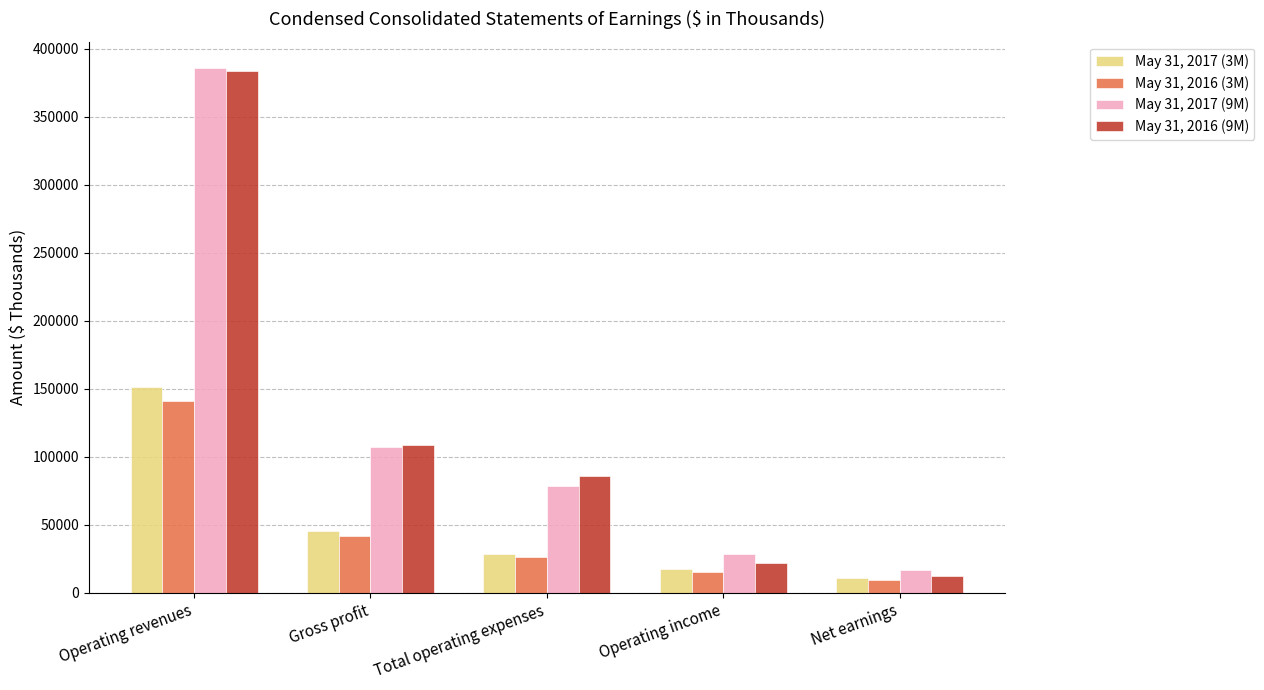

Which series changed the most between Gross profit and Operating income?

May 31, 2016 (9M)